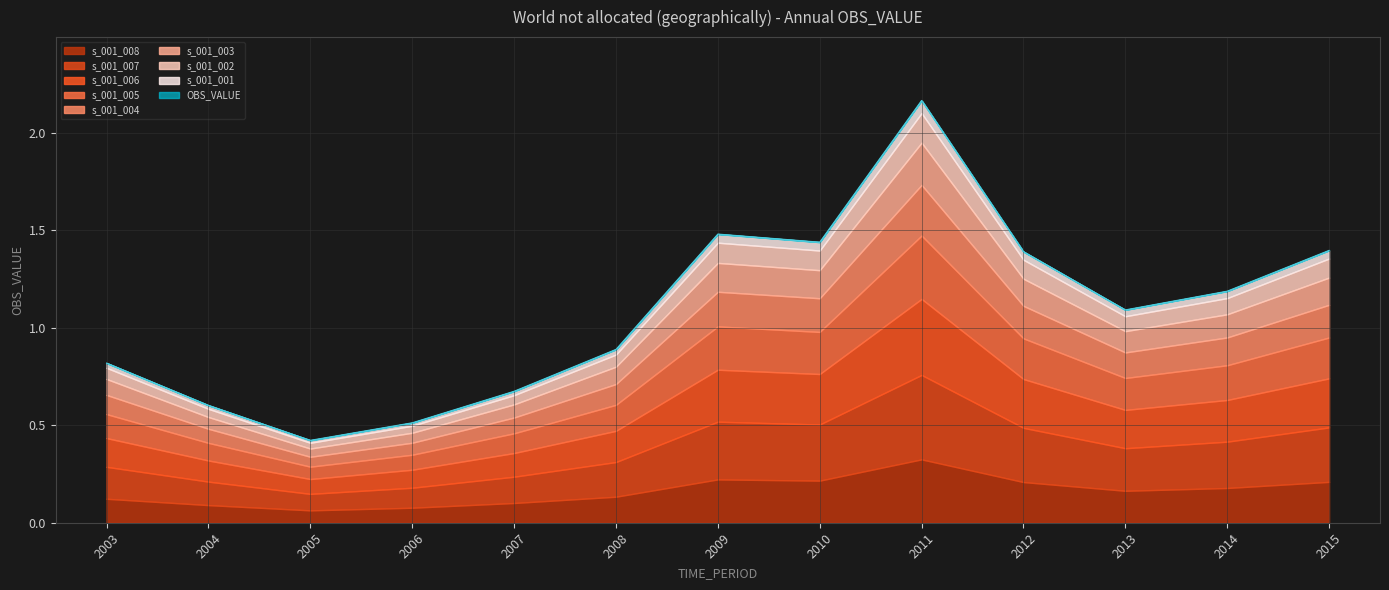

The value at 2005 is 0.6. True or false?

False